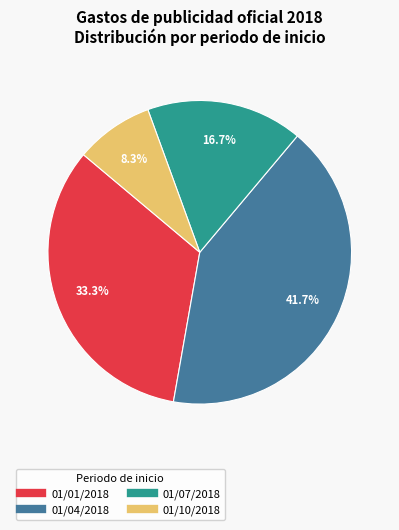

Is there a majority slice in this chart?

No